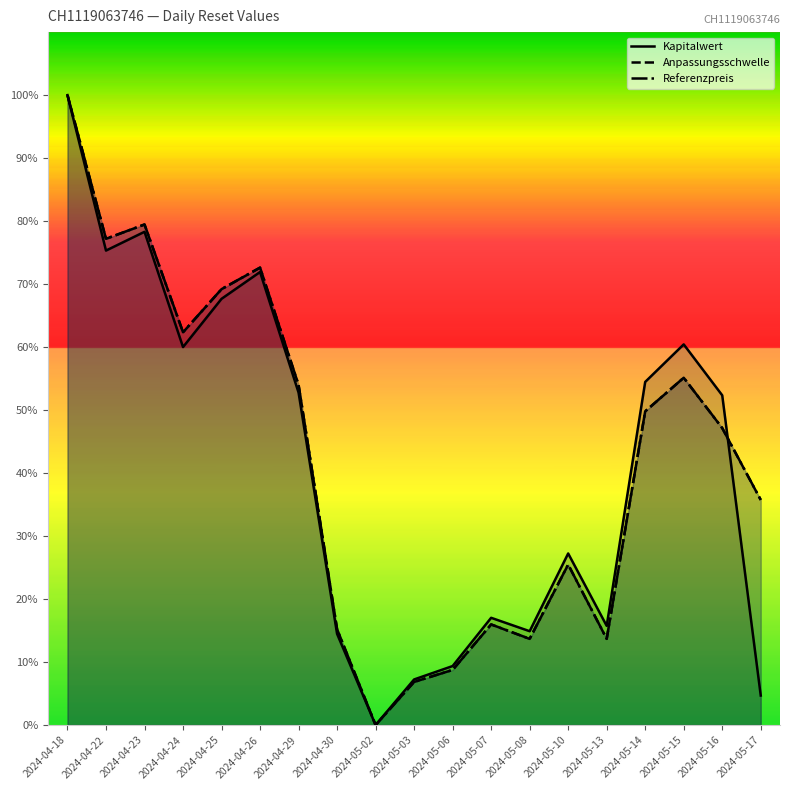

Which category has the highest value in the Kapitalwert series?

2024-04-18